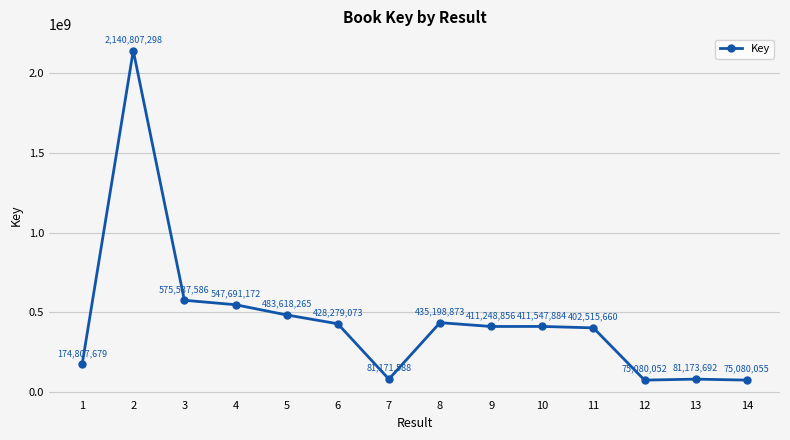

Reading left to right, what are all the values shown in this chart?

174807679	2140807298	575537586	547691172	483618265	428279073	81171588	435198873	411248856	411547884	402515660	75080052	81173692	75080055